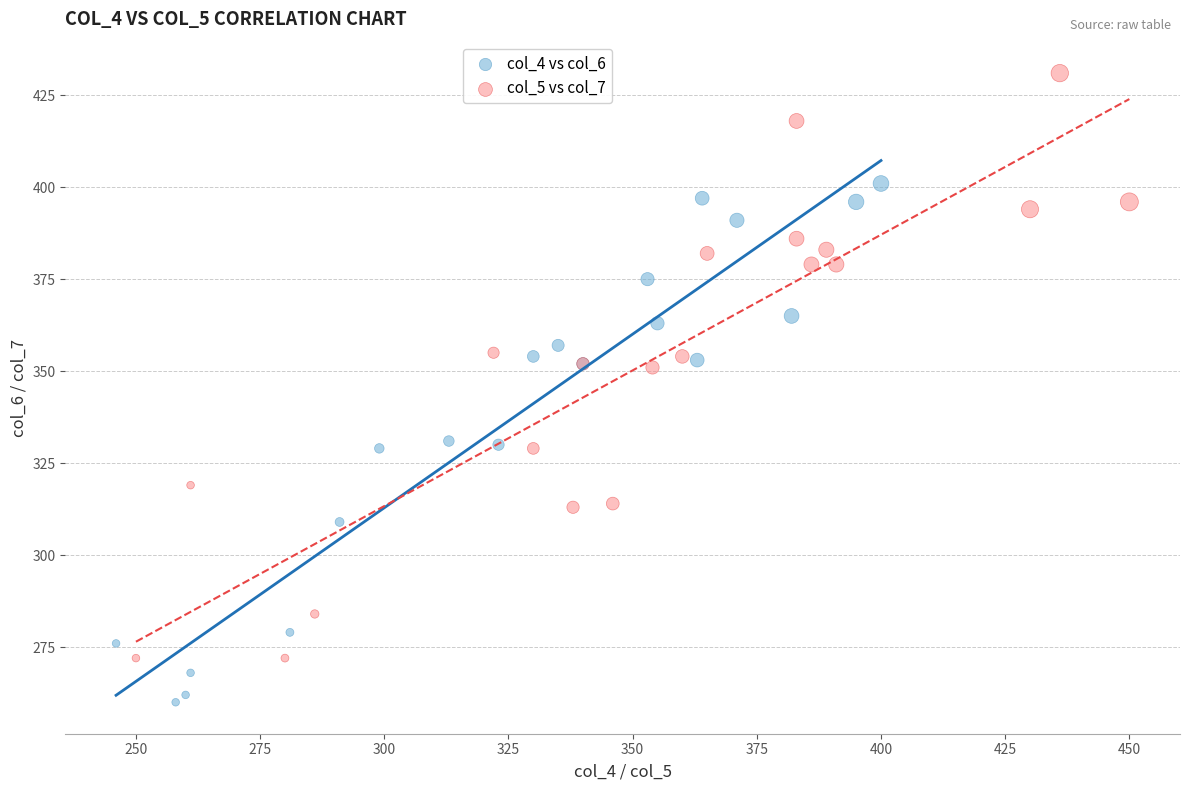

What are all the series names shown in the legend?

col_4 vs col_6, col_5 vs col_7